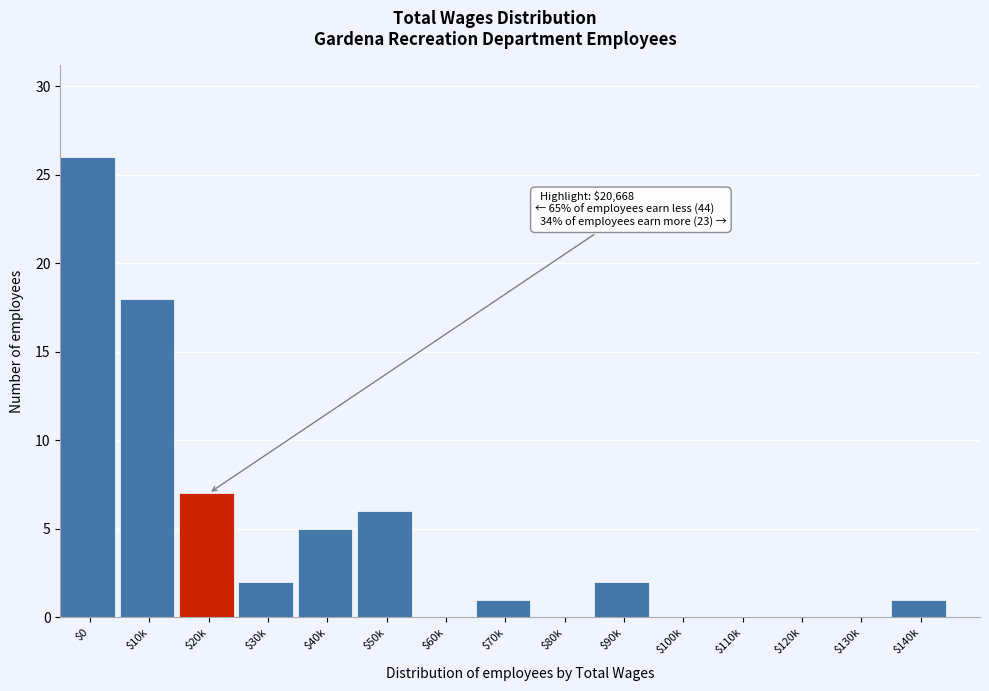

The value at $130k is 0. True or false?

True